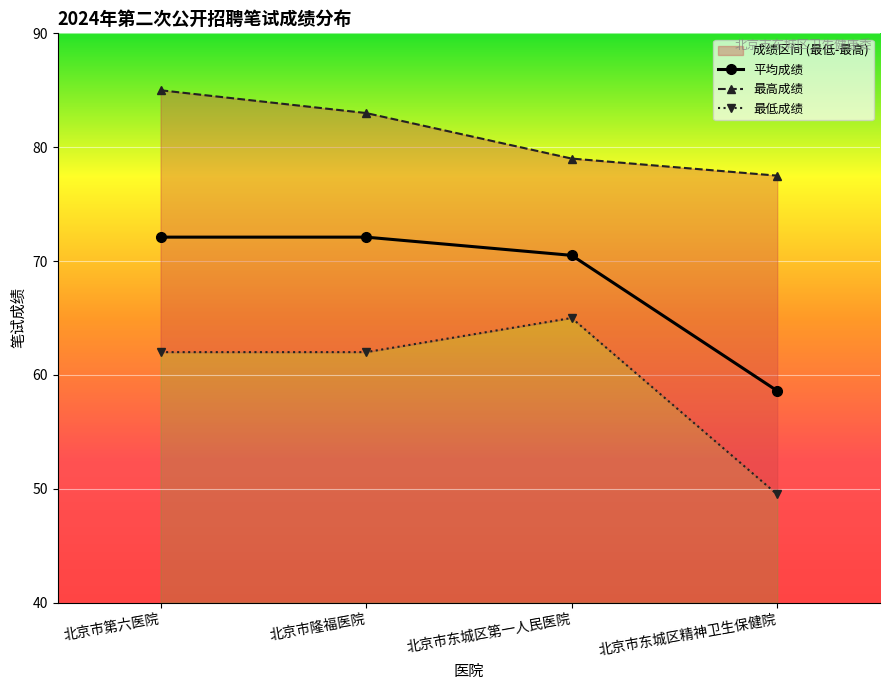

Rank the series by their average value, from highest to lowest.

最高成绩, 平均成绩, 最低成绩